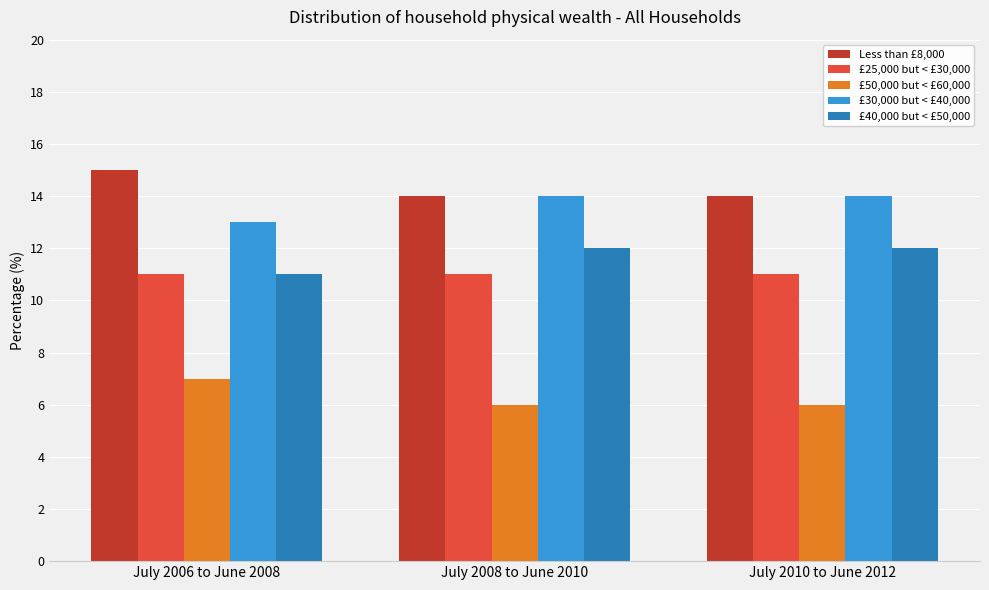

The value of £30,000 but < £40,000 at July 2010 to June 2012 is 14. True or false?

True